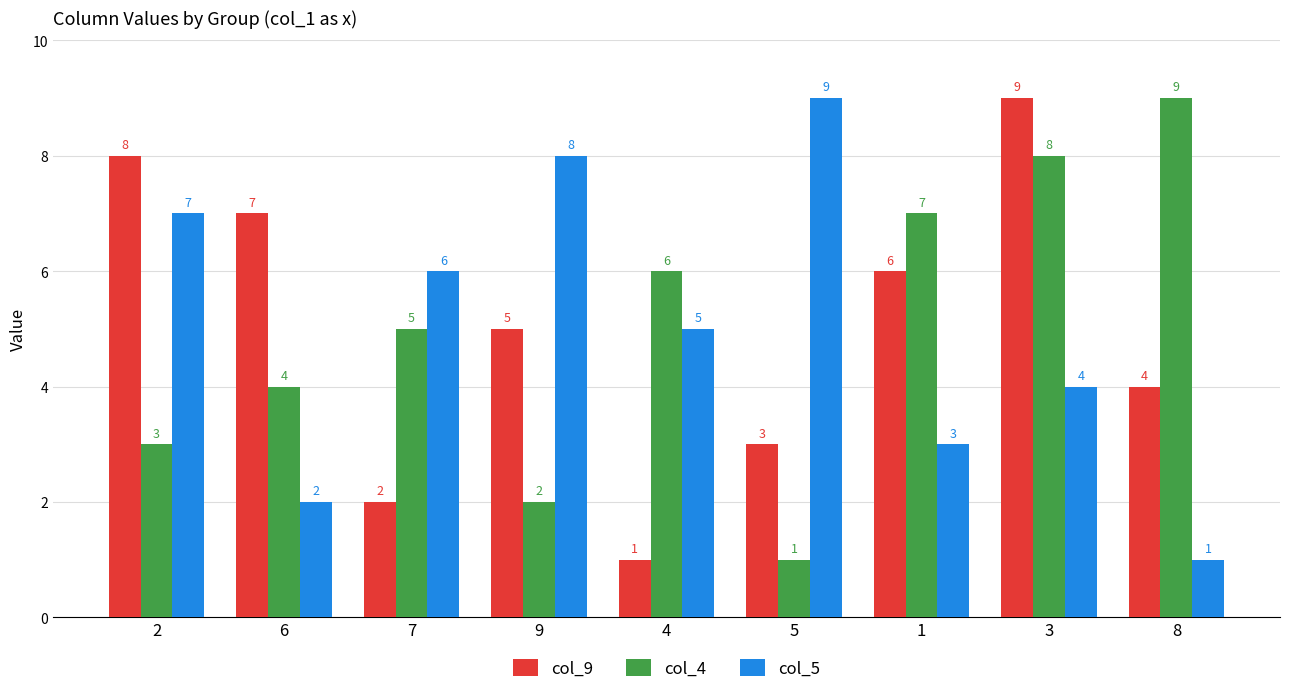

At which label is col_4 closest to 5?

7